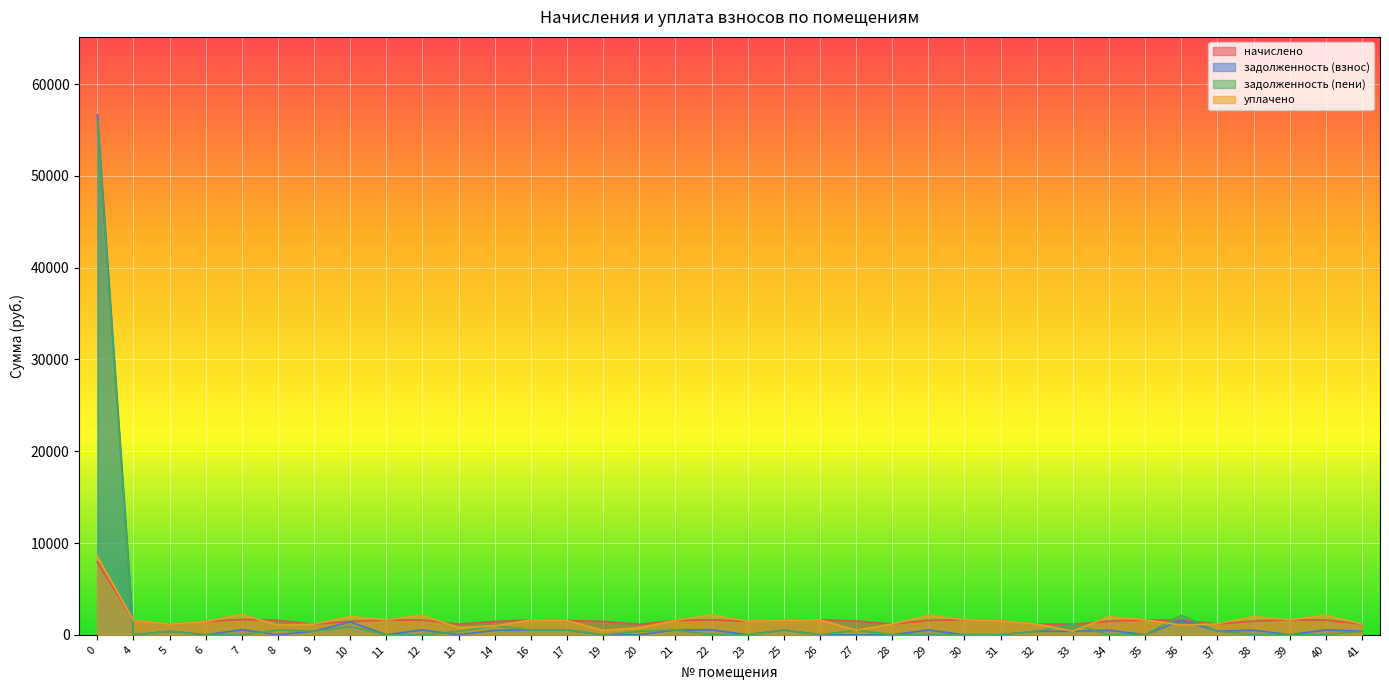

Reading left to right, extract all data points from this chart.

начислено: 0=7934.4	4=1567.0	5=1157.7	6=1471.1	7=1670.2	8=1574.3	9=1168.8	10=1474.8	11=1626.0	12=1607.5	13=1168.8	14=1456.4	16=1611.2	17=1552.2	19=1467.4	20=1146.7	21=1570.7	22=1637.0	23=1467.4	25=1563.3	26=1629.7	27=1511.7	28=1172.5	29=1578.0	30=1644.4	31=1500.6	32=1168.8	33=1154.0	34=1485.9	35=1629.7	36=1589.1	37=1187.2	38=1493.2	39=1637.0	40=1603.9	41=1172.5
задолженность (взнос): 0=56650.8	4=0.0	5=385.9	6=0.0	7=556.7	8=0.0	9=389.6	10=1407.6	11=0.0	12=535.8	13=0.0	14=485.5	16=537.1	17=517.4	19=0.0	20=0.0	21=523.5	22=545.7	23=0.0	25=521.1	26=0.0	27=0.0	28=0.0	29=526.0	30=0.0	31=0.0	32=389.6	33=384.7	34=495.3	35=0.0	36=1589.1	37=395.7	38=497.8	39=0.0	40=534.6	41=390.8
задолженность (пени): 0=56031.4	4=0.0	5=385.9	6=0.0	7=0.0	8=524.8	9=389.6	10=882.4	11=0.0	12=0.0	13=389.6	14=970.9	16=537.1	17=517.4	19=0.0	20=382.2	21=523.5	22=0.0	23=0.0	25=521.0	26=0.0	27=503.9	28=0.0	29=0.0	30=0.0	31=0.0	32=389.6	33=1154.0	34=0.0	35=0.0	36=2118.8	37=395.7	38=0.0	39=0.0	40=0.0	41=390.8
уплачено: 0=8553.8	4=1567.0	5=1157.7	6=1451.8	7=2227.0	8=1049.6	9=1168.8	10=2000.0	11=1626.0	12=2143.4	13=779.2	14=970.9	16=1611.2	17=1552.2	19=488.6	20=764.4	21=1570.7	22=2182.7	23=1467.4	25=1563.4	26=1629.7	27=503.9	28=1172.5	29=2104.0	30=1644.4	31=1500.6	32=1168.8	33=384.7	34=1981.2	35=1629.7	36=1059.4	37=1187.2	38=1991.0	39=1637.0	40=2138.5	41=1172.5